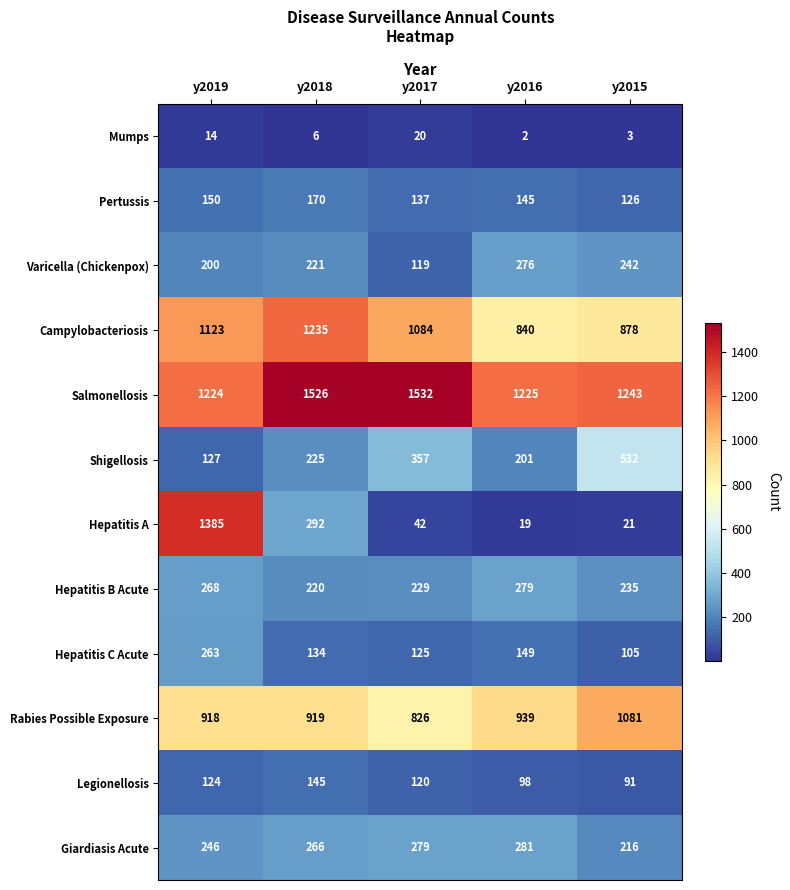

The value of Hepatitis C Acute at y2018 is 203. True or false?

False